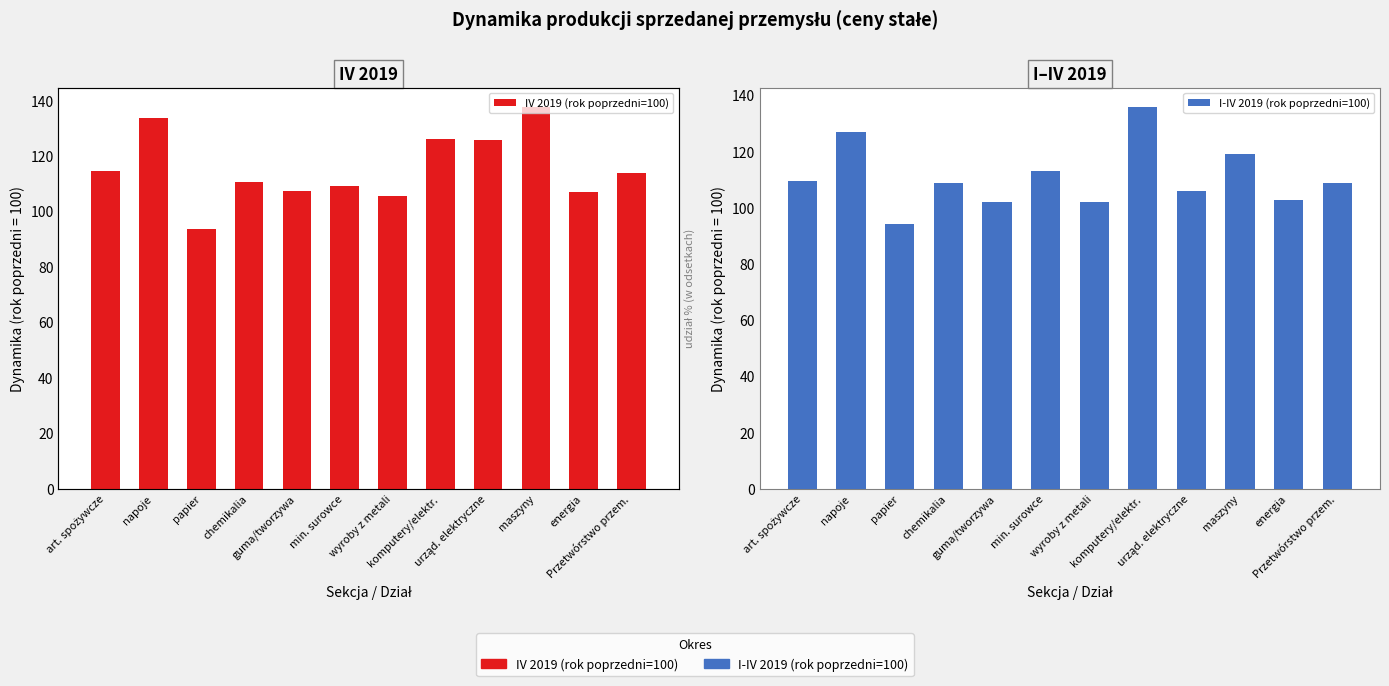

Where does the IV 2019 (rok poprzedni=100) series first go above 113?

art. spożywcze